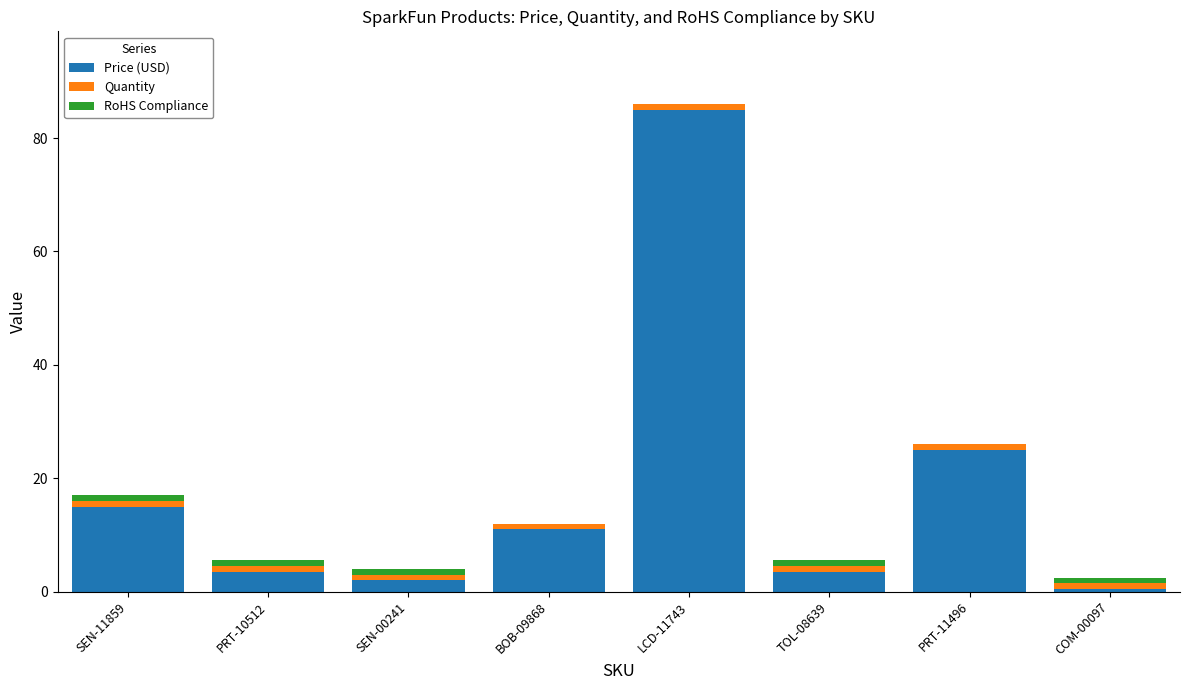

What is the highest value of the Price (USD) series?

85.0